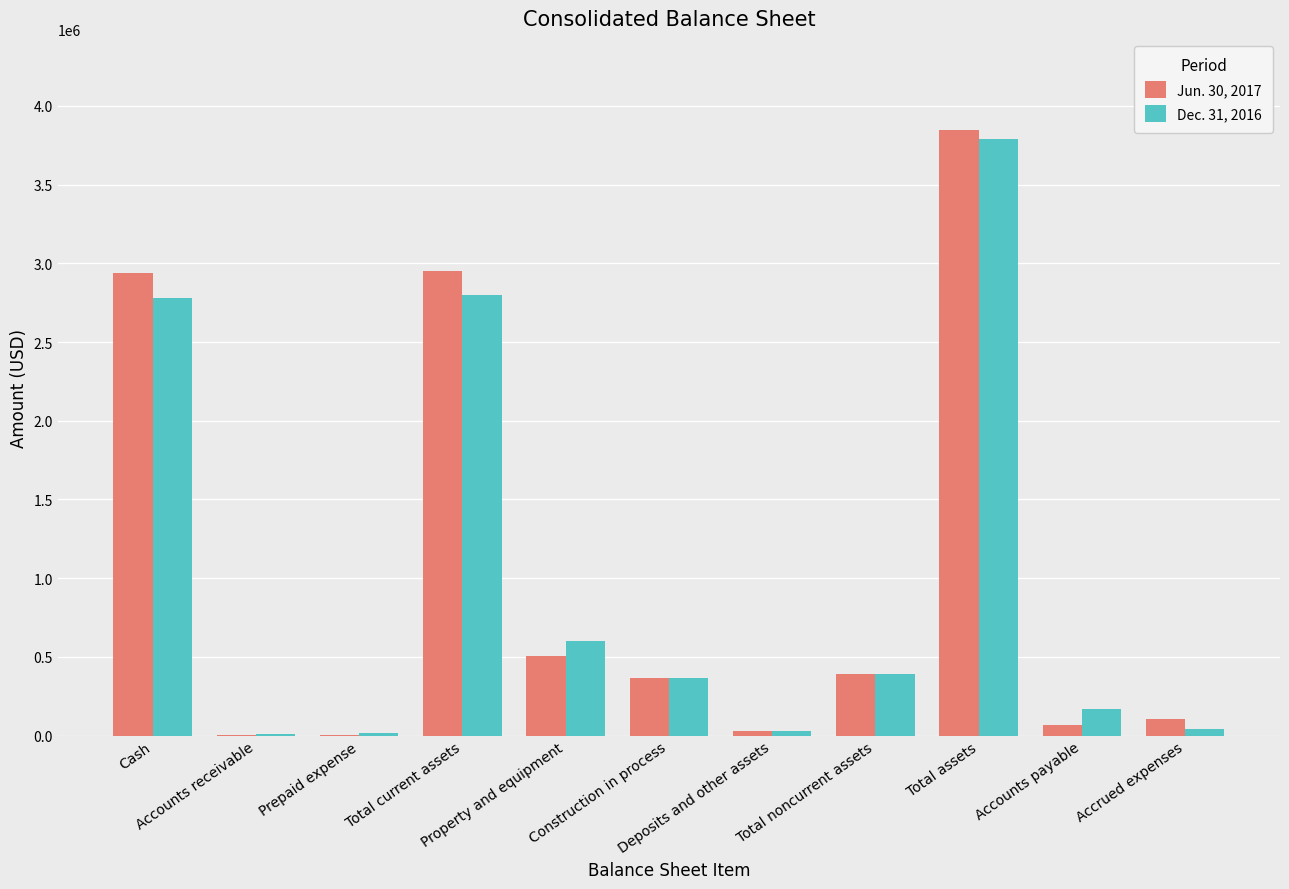

What is the maximum value shown in the chart?

3848645